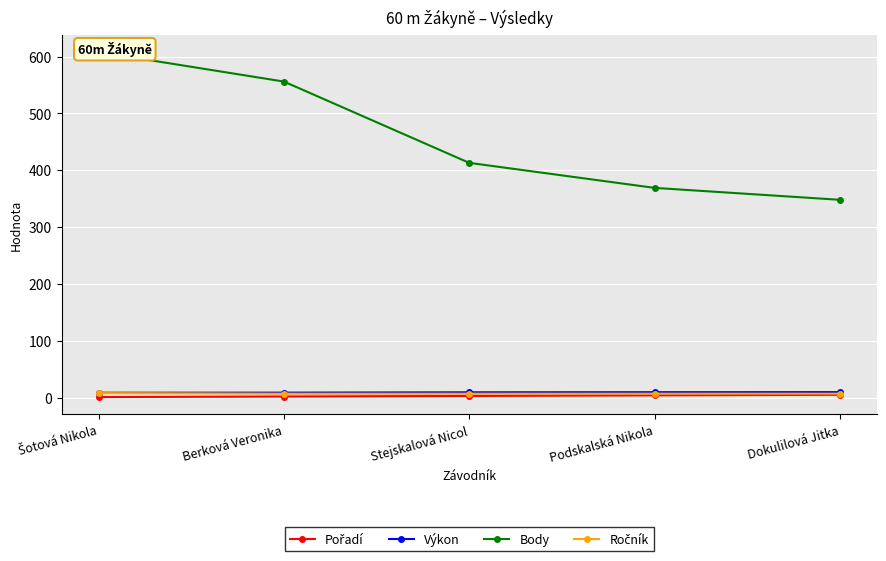

What is the difference between the Body values at Šotová Nikola and Dokulilová Jitka?

260.0